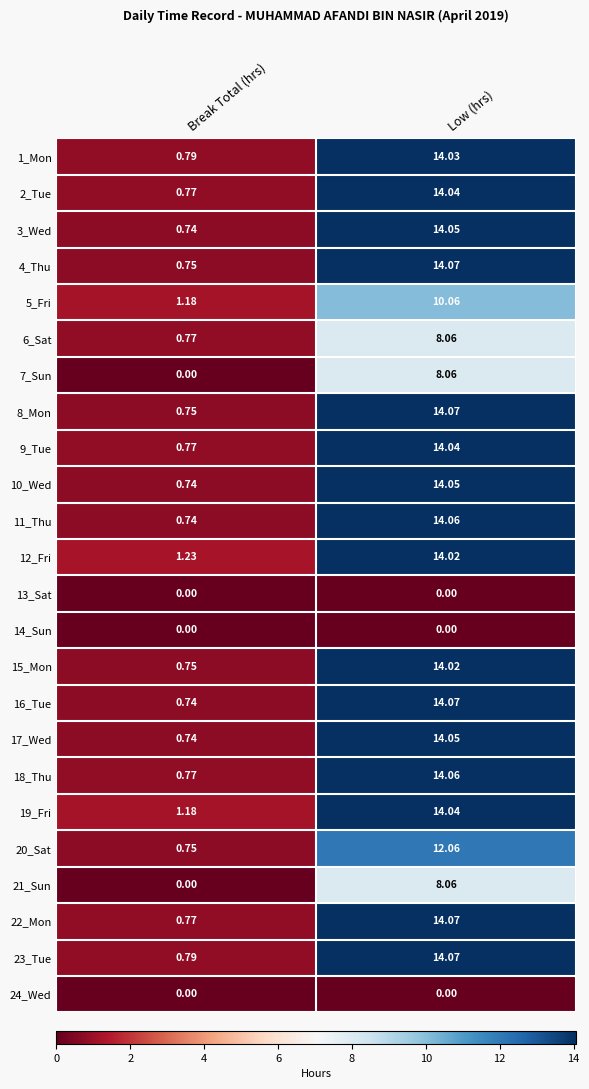

Rank the categories by 22_Mon value from lowest to highest.

Break Total (hrs), Low (hrs)